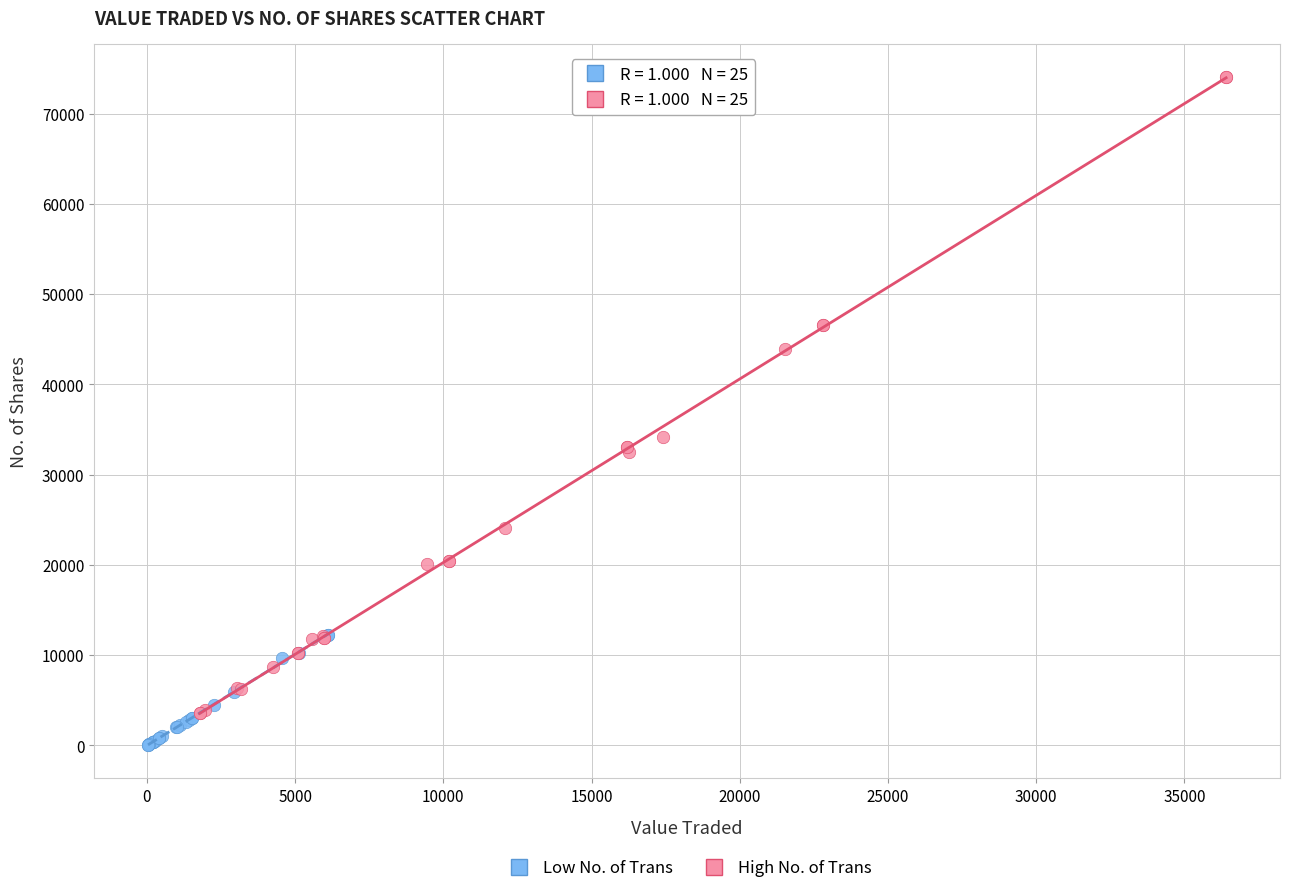

Which series has the largest Y range (max minus min)?

High No. of Trans